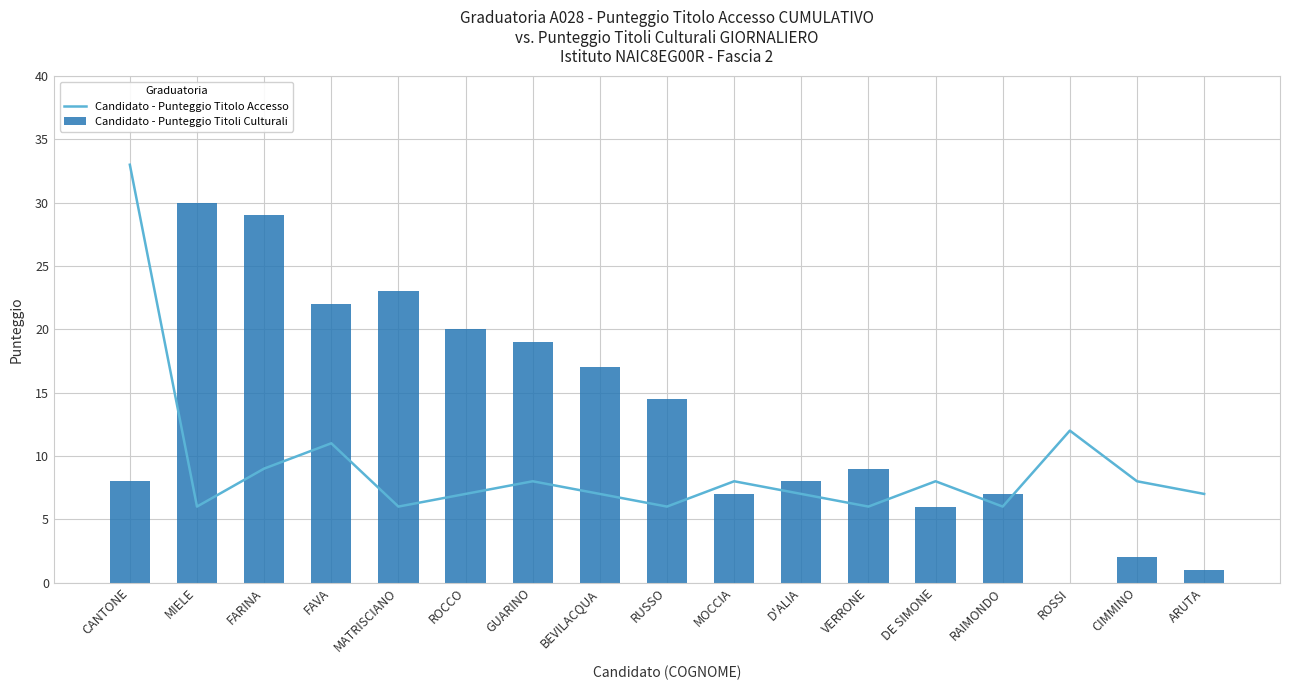

What is the label of the 8th bar from the right?

MOCCIA